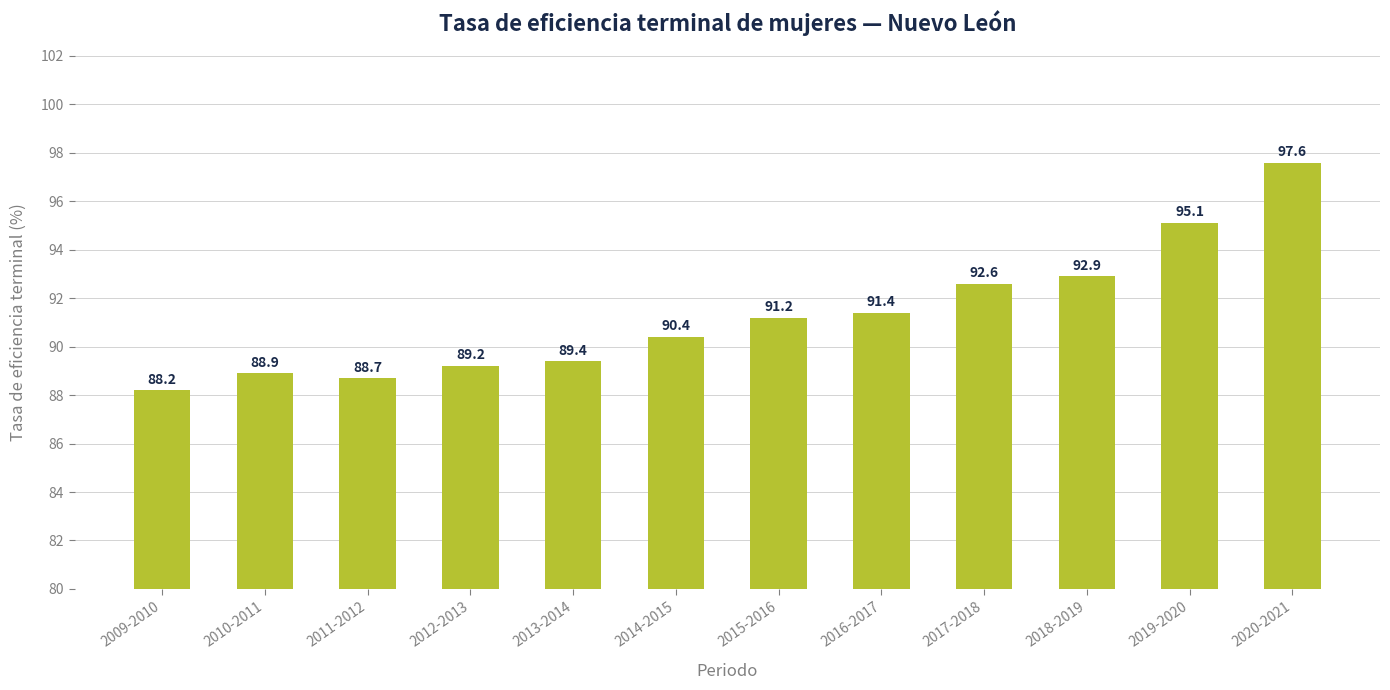

The value at 2010-2011 is 59.2. True or false?

False